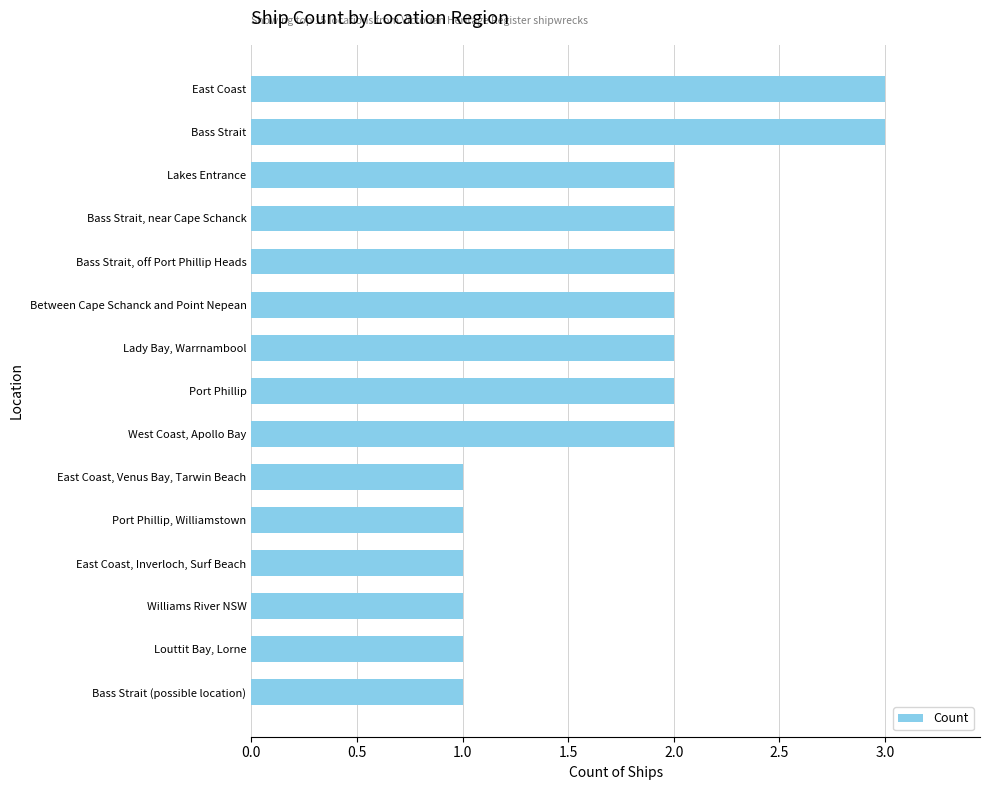

The chart shows a value of 1 at Between Cape Schanck and Point Nepean. True or false?

False